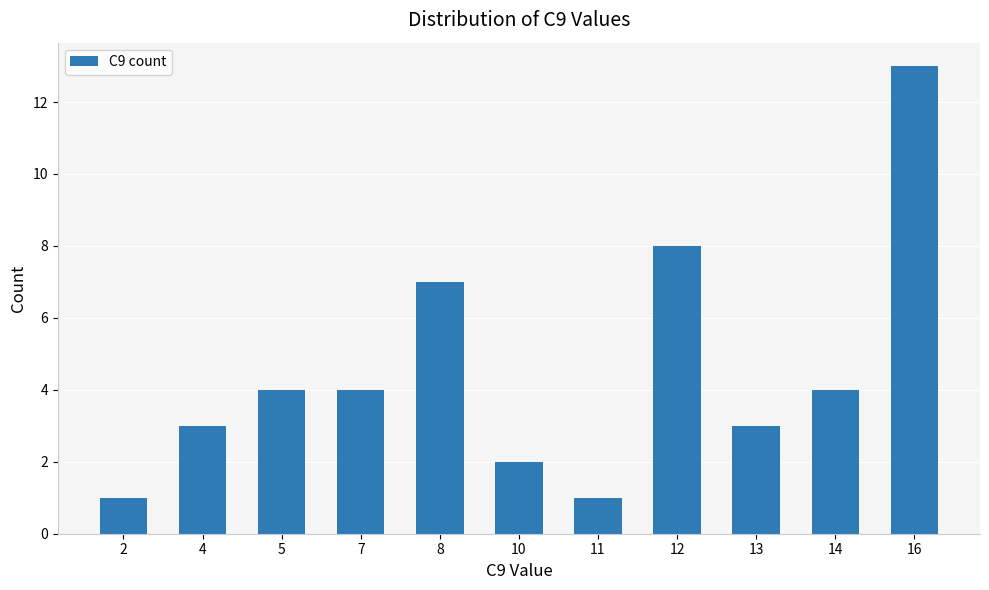

Reading left to right, transcribe all the data shown in this chart.

2=1	4=3	5=4	7=4	8=7	10=2	11=1	12=8	13=3	14=4	16=13